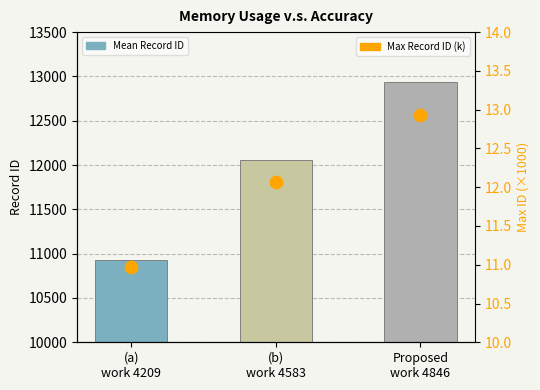

Which series has the largest total across all categories?

Record ID (mean)